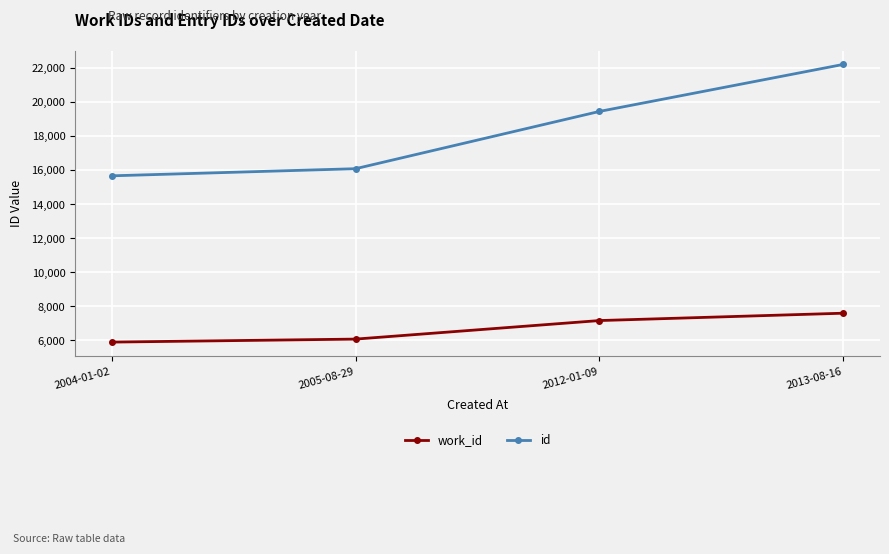

Which series has the widest spread of values?

id